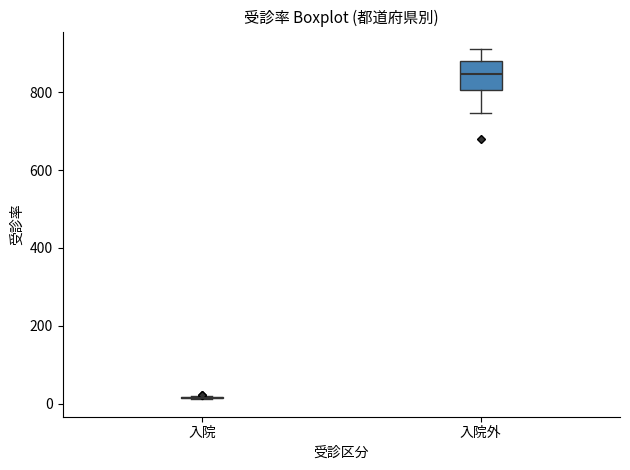

Reading left to right, read every box against the y-axis: the position of its median line, the range the box covers, and the ends of its whiskers. The values are not printed on the chart, so give them approximately, as read against the axis.

入院: box collapsed to a line at 20, whiskers 20 to 20
入院外: median 840, box 800 to 880, whiskers 740 to 920